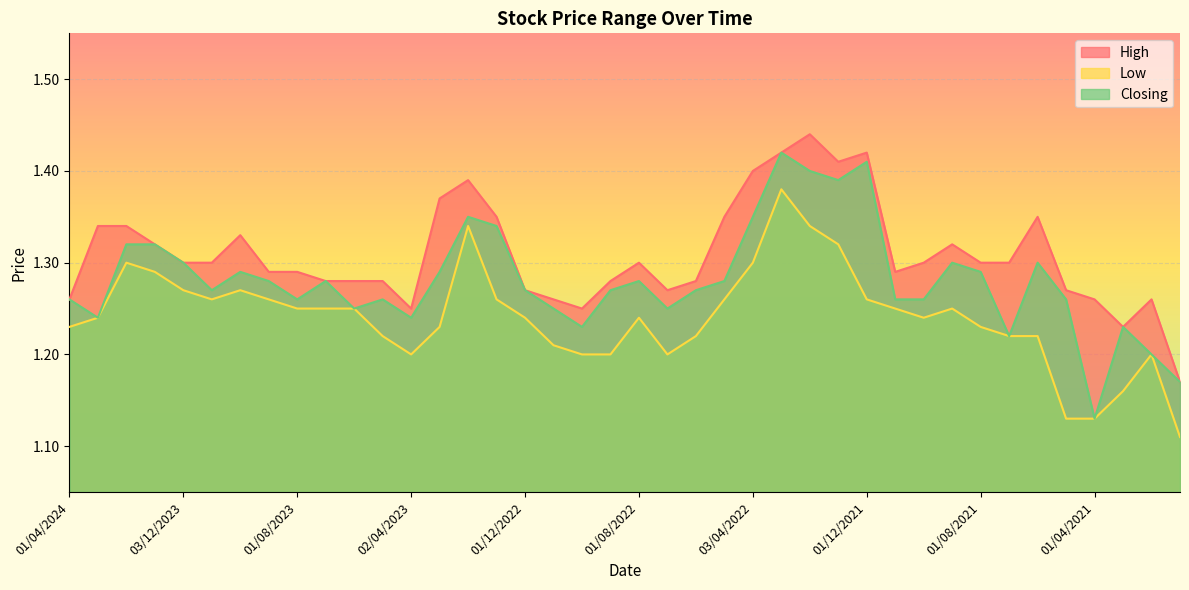

What is the label of the 22nd point from the right?

02/10/2022